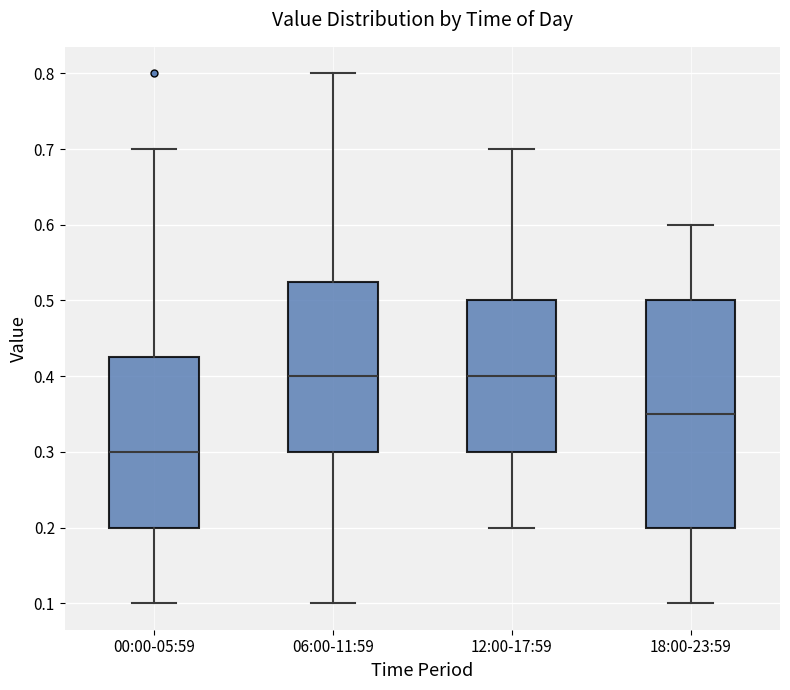

Reading left to right, transcribe this box plot: for each box, give where its median line is, the range the box spans, and where its two whiskers end, as read against the y-axis. The values are not printed on the chart, so give them approximately, as read against the axis.

00:00-05:59: median 0.30, box 0.20 to 0.43, whiskers 0.10 to 0.70
06:00-11:59: median 0.40, box 0.30 to 0.53, whiskers 0.10 to 0.80
12:00-17:59: median 0.40, box 0.30 to 0.50, whiskers 0.20 to 0.70
18:00-23:59: median 0.35, box 0.20 to 0.50, whiskers 0.10 to 0.60